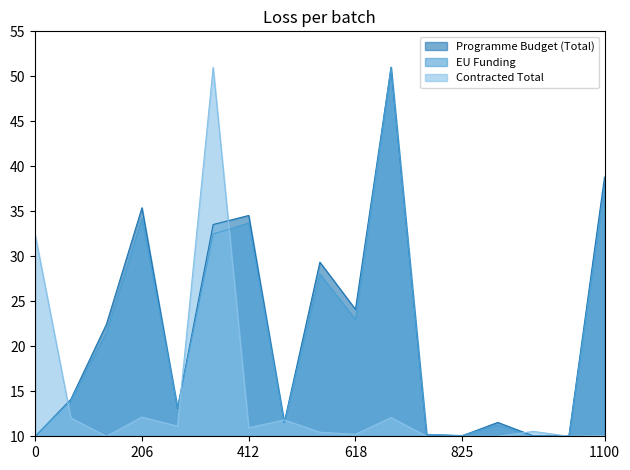

How many lines are shown in the chart?

3